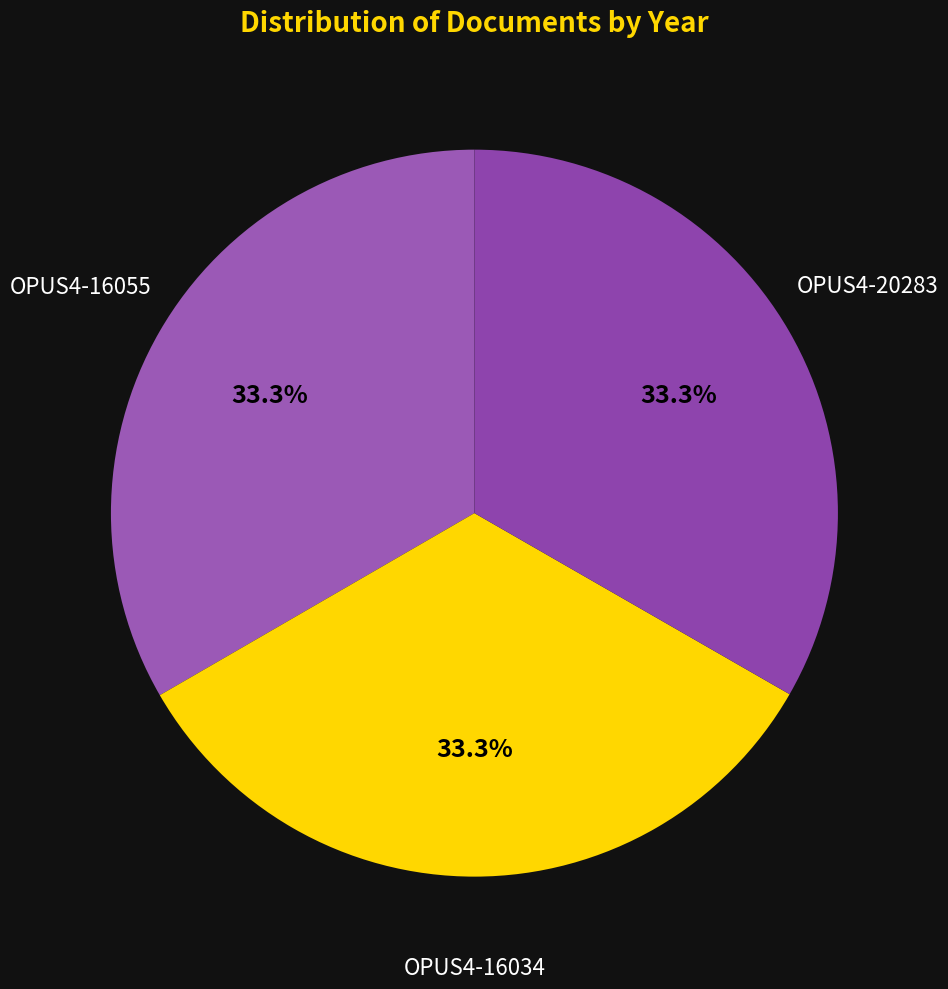

How many slices are in this pie chart?

3